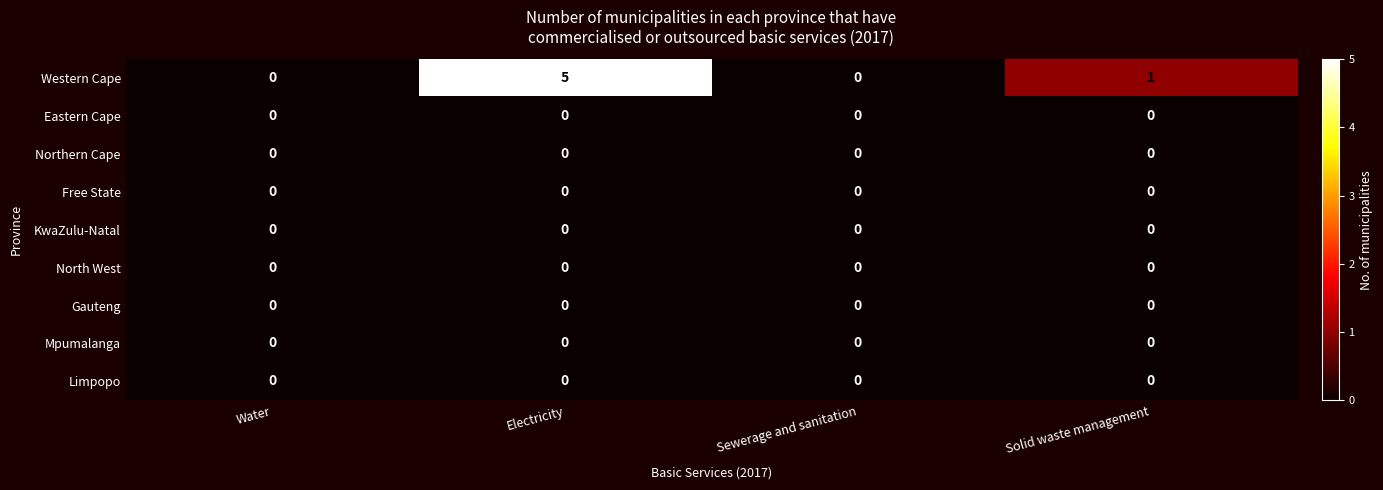

Which series has the widest spread of values?

Western Cape